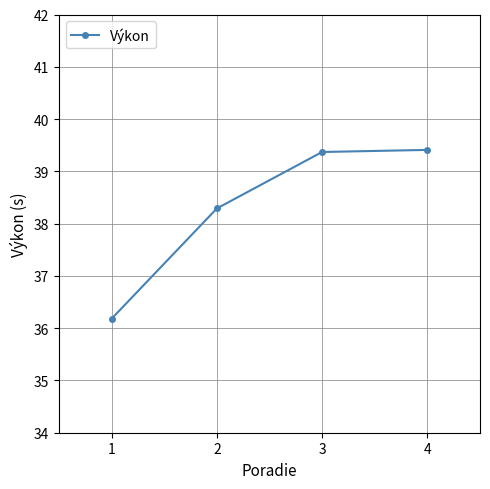

At which label does the data first exceed 39?

3